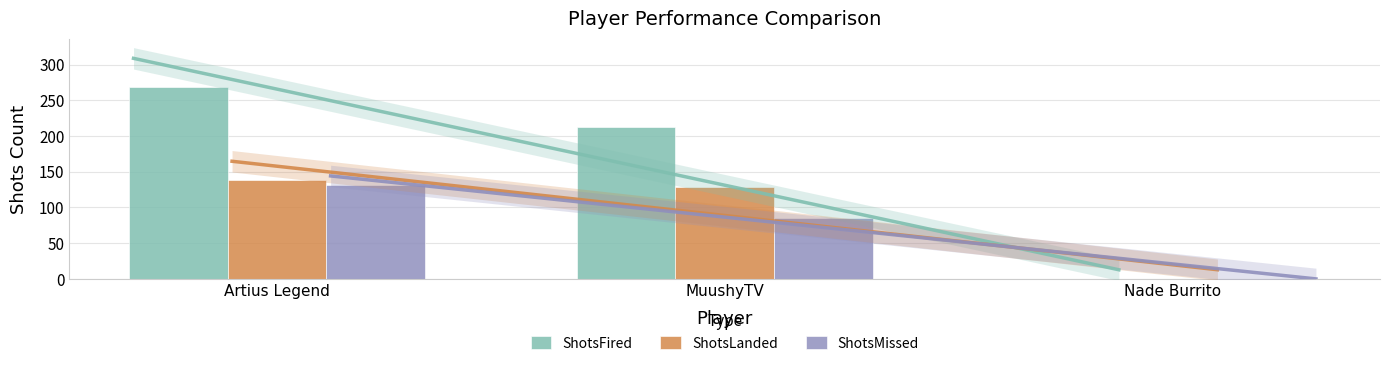

True or false: ShotsLanded has a value of -63 at Nade Burrito.

False